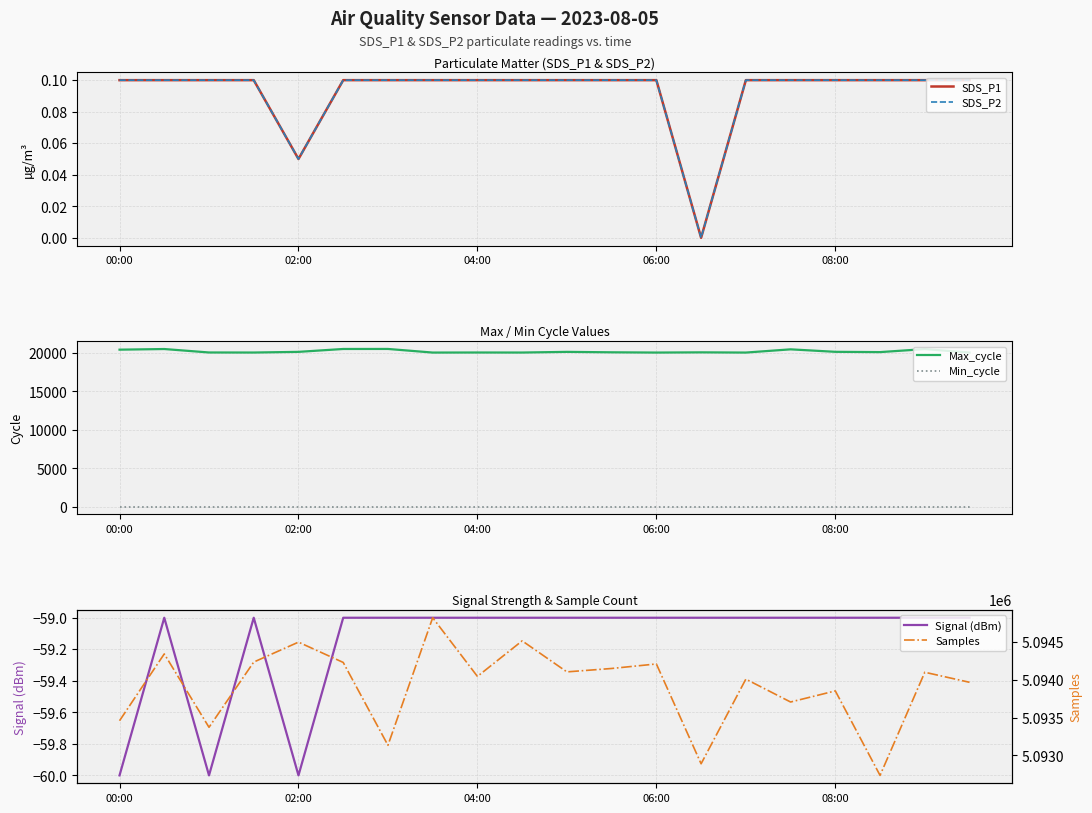

True or false: Max_cycle and Min_cycle intersect in this chart.

False